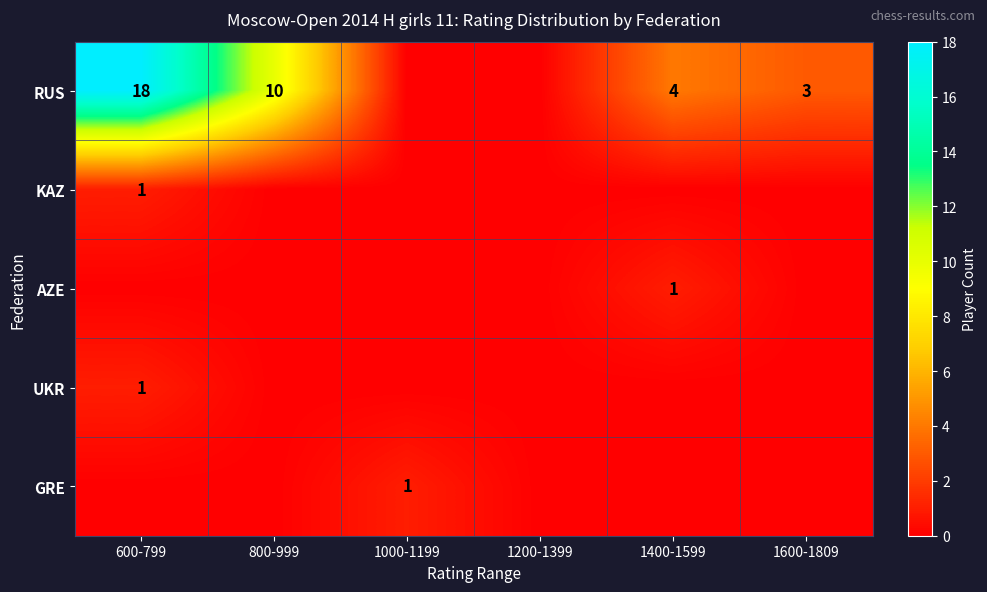

Which label corresponds to the smallest value in the chart?

1000-1199